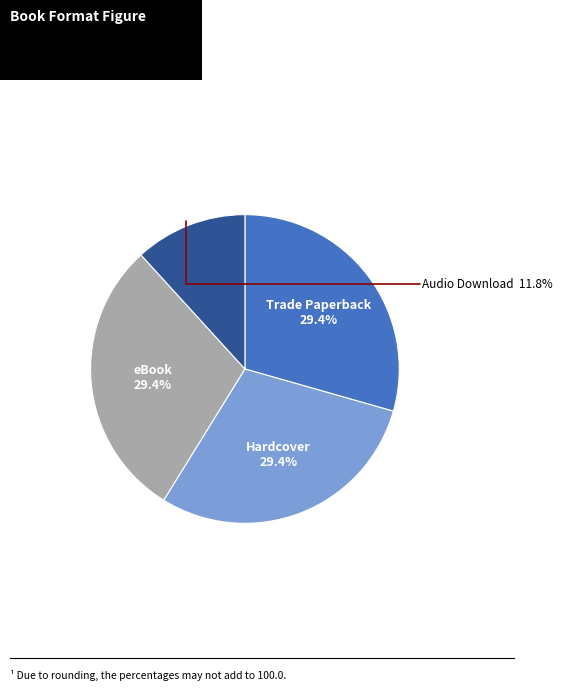

Is there a majority slice in this chart?

No